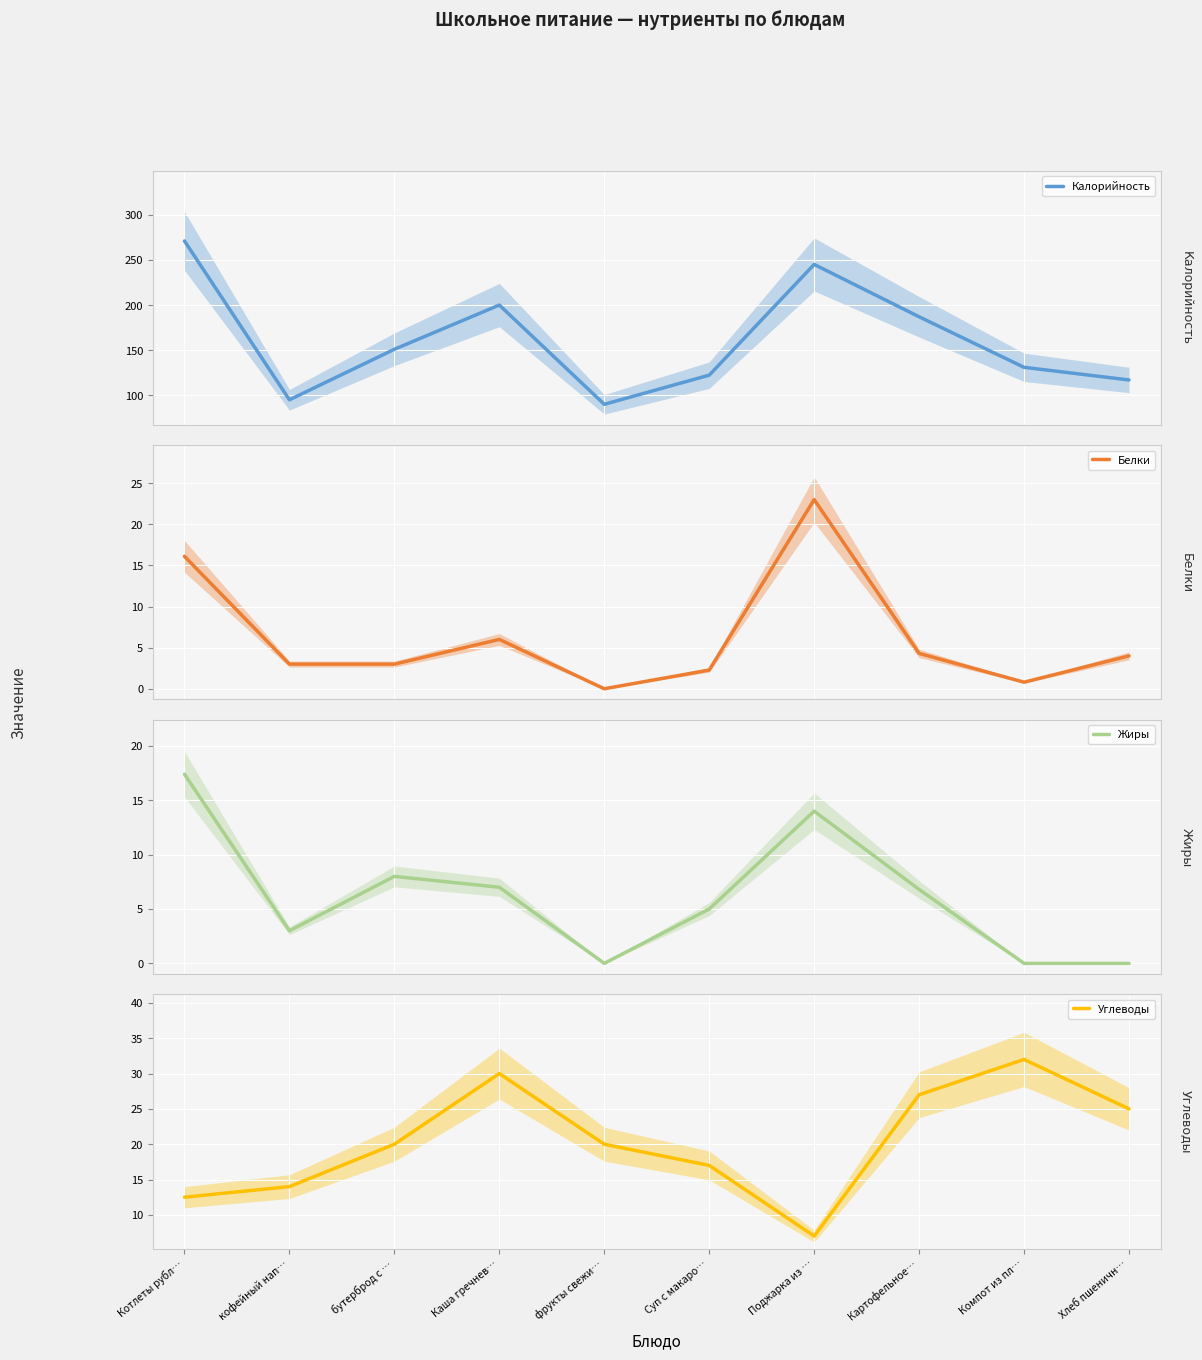

What is the sum of all Калорийность values?

1609.3